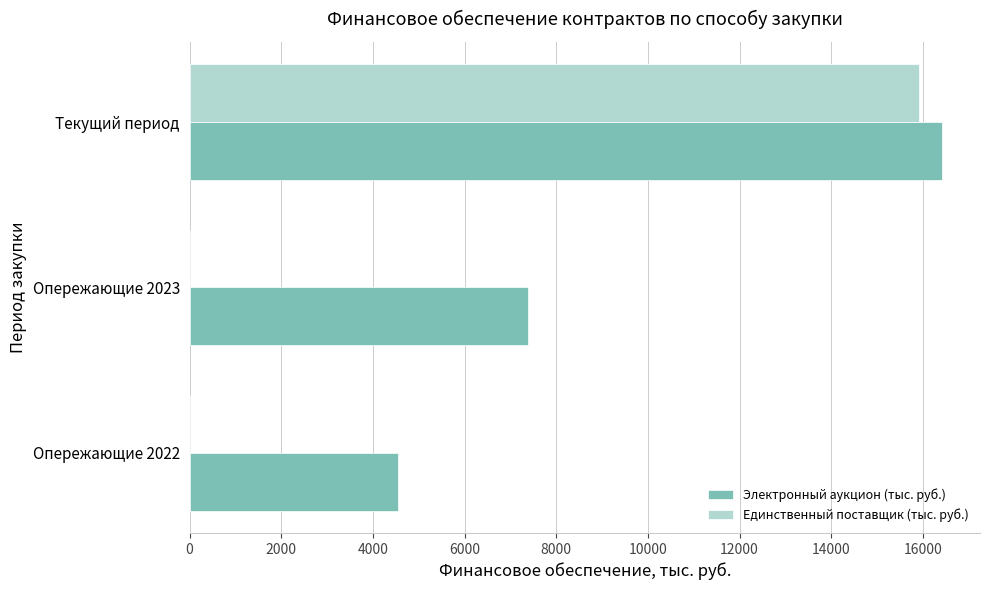

Is it true that Единственный поставщик (тыс. руб.) equals -9932.8 at Опережающие 2022?

False